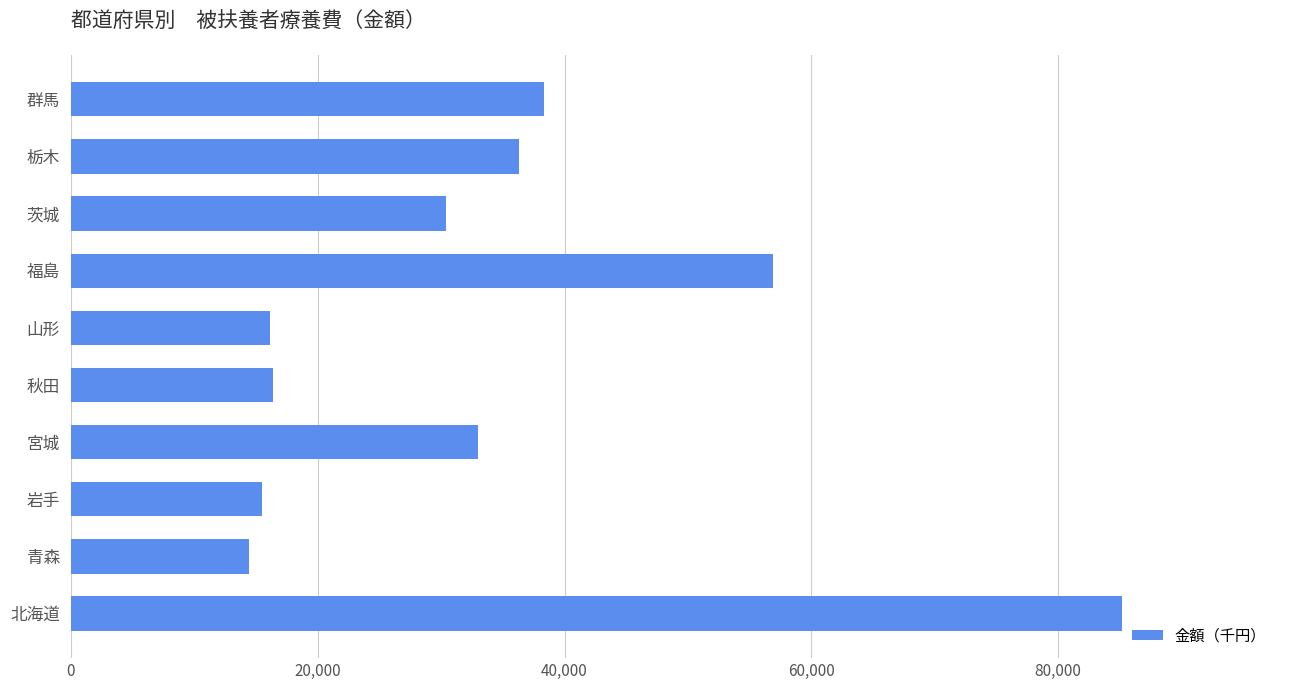

What is the change in value from 青森 to 群馬?

+23896.8